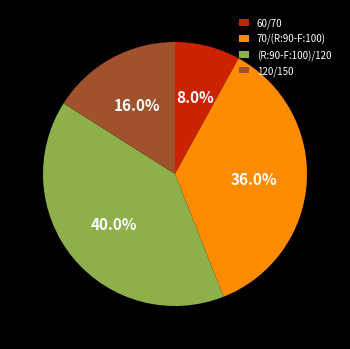

Which category has the biggest portion of the pie?

(R:90-F:100)/120